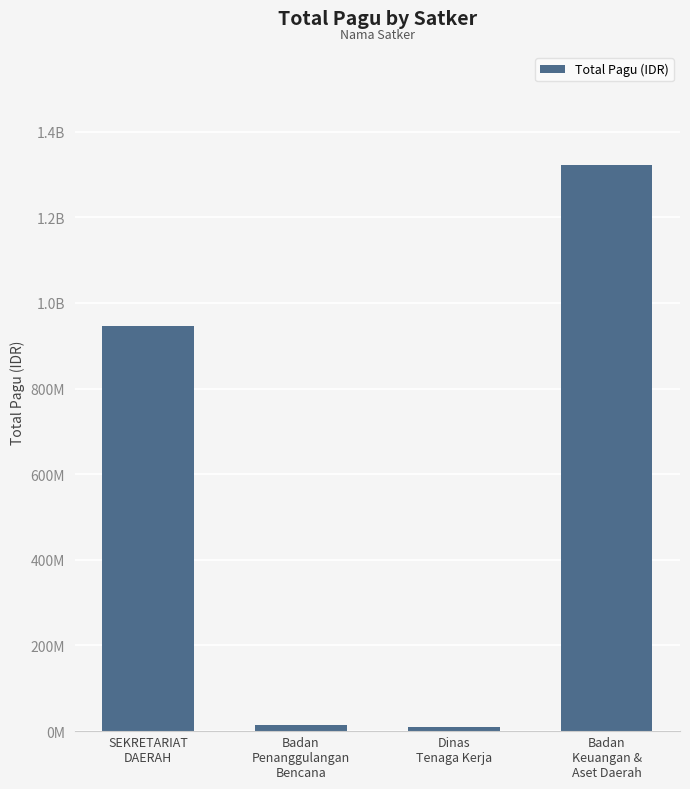

Are the bars horizontal?

No